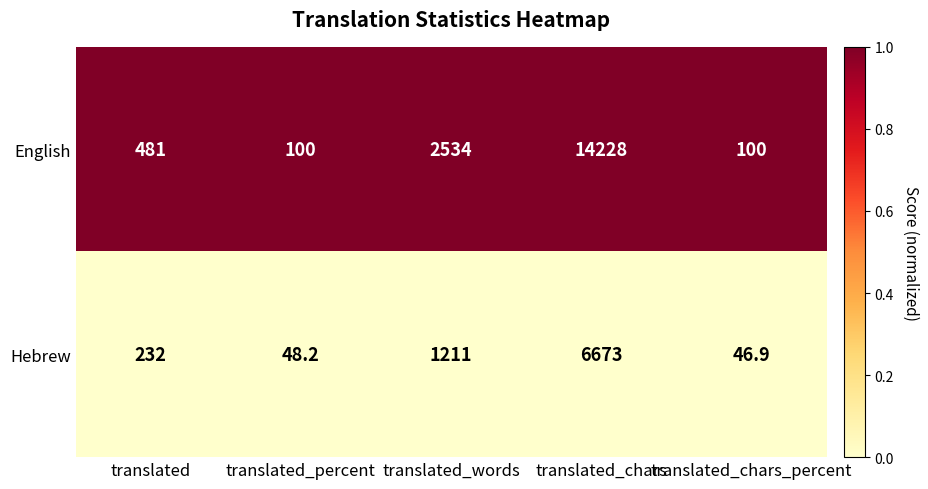

Which series changed the most between translated_percent and translated_chars_percent?

Hebrew